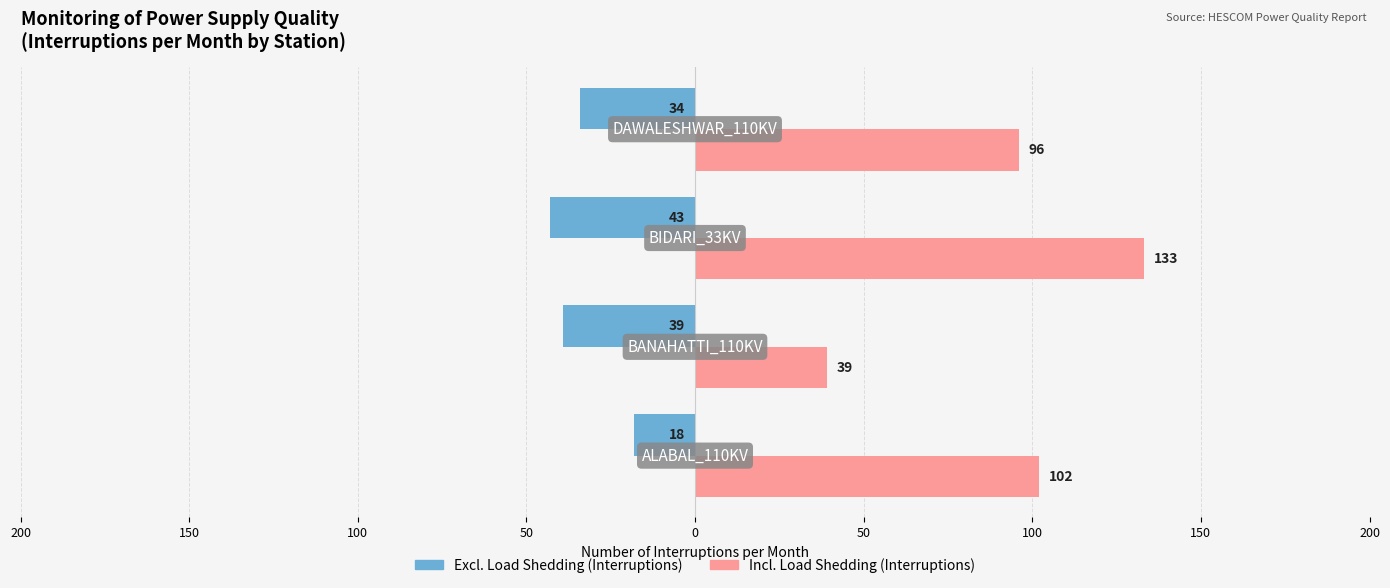

What is the maximum value for Incl. Load Shedding (Interruptions)?

133